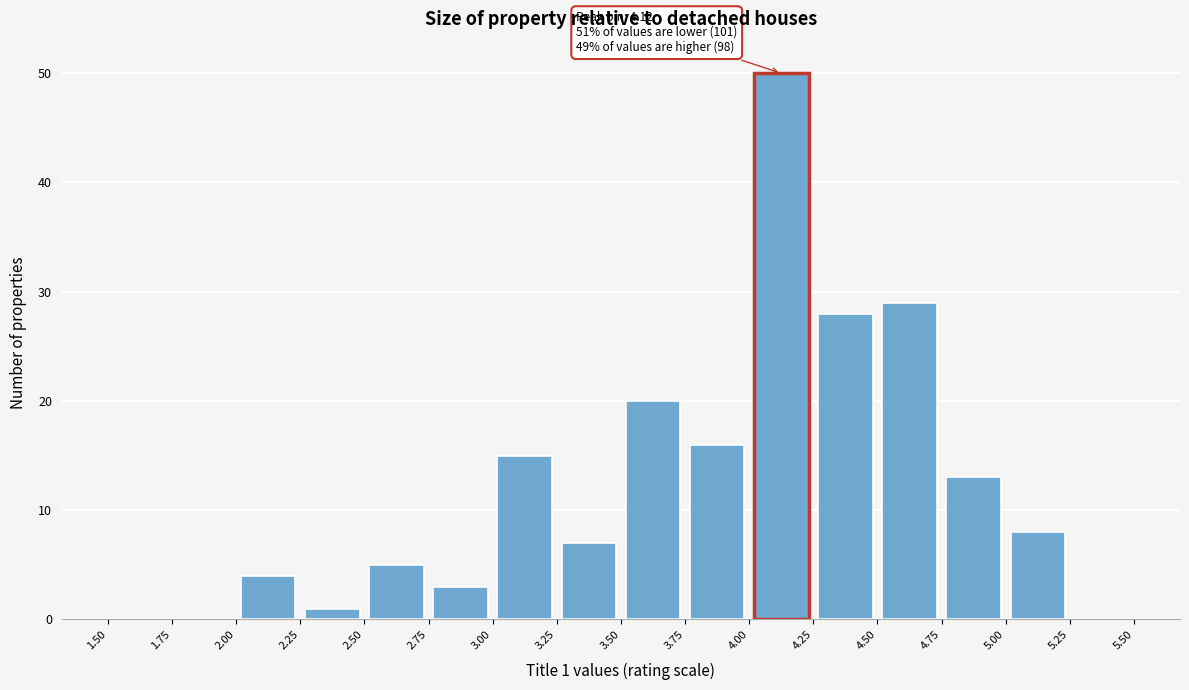

Over which range of the x-axis is the bar tallest?

4.00 to 4.25